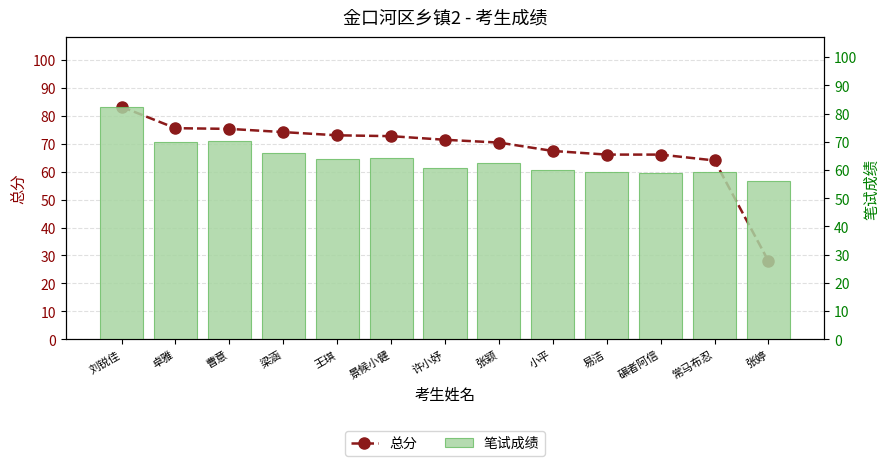

How many groups of bars are there?

13